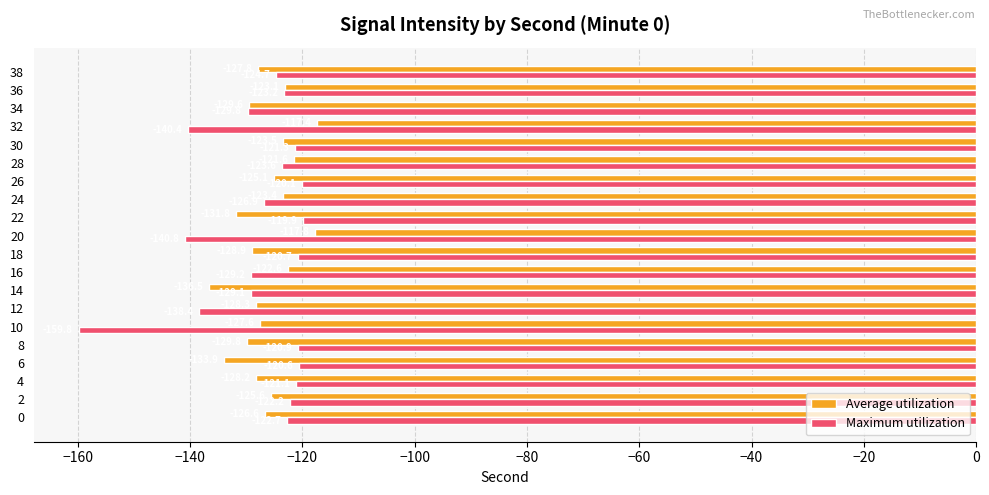

Rank the categories by Maximum utilization value from lowest to highest.

10, 20, 32, 12, 34, 16, 14, 24, 38, 28, 36, 0, 2, 30, 4, 8, 18, 6, 26, 22